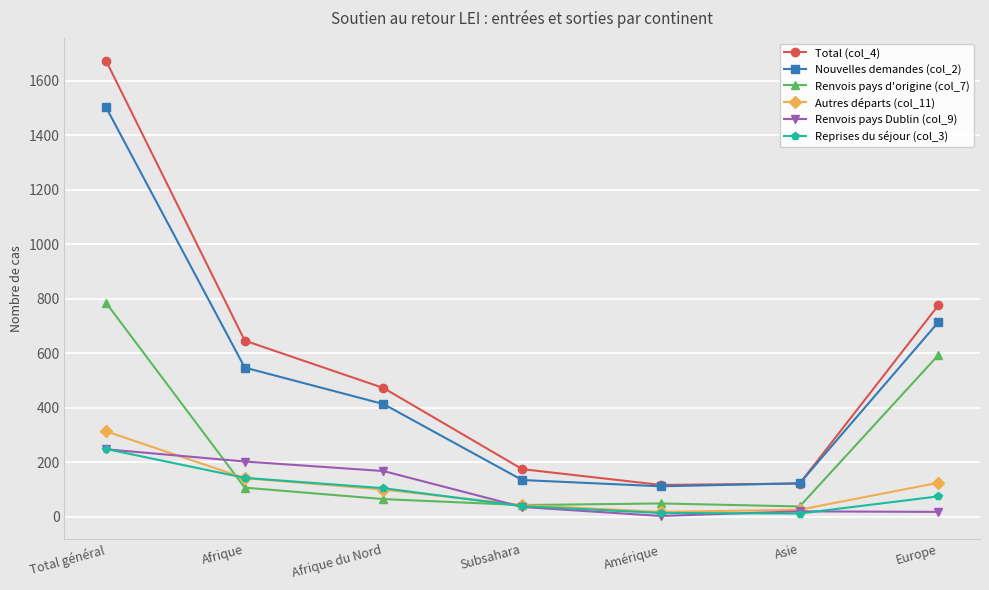

Which series has the widest spread of values?

Total (col_4)